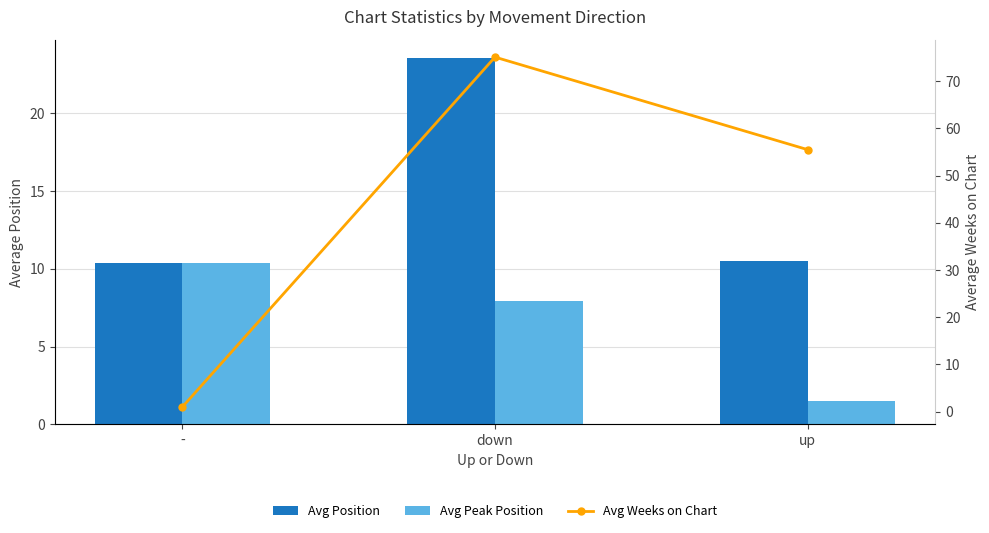

Reading left to right, extract all data points from this chart.

Avg Position: -=10.4	down=23.5	up=10.5
Avg Peak Position: -=10.4	down=7.9	up=1.5
Avg Weeks on Chart: -=1.0	down=75.1	up=55.5